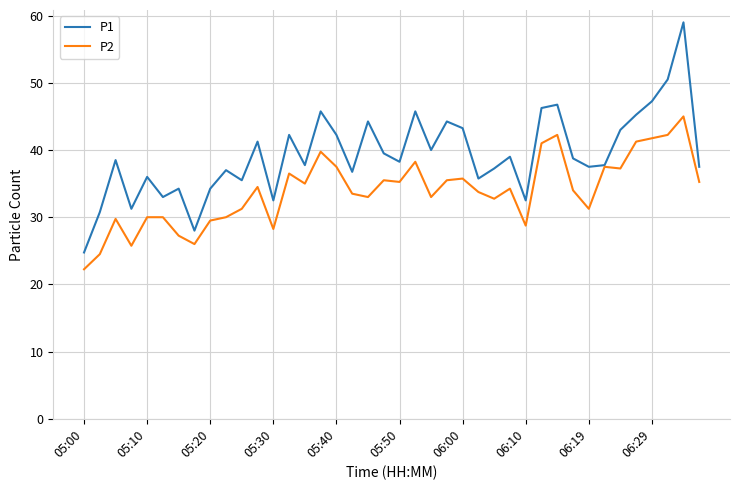

Which series has the widest spread of values?

P1